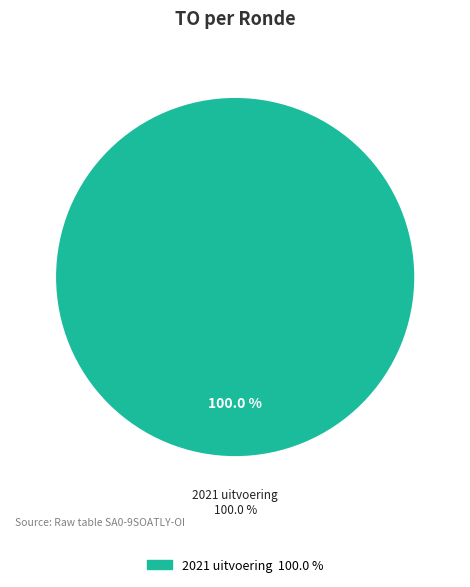

Is there any slice that represents more than half of the pie?

Yes